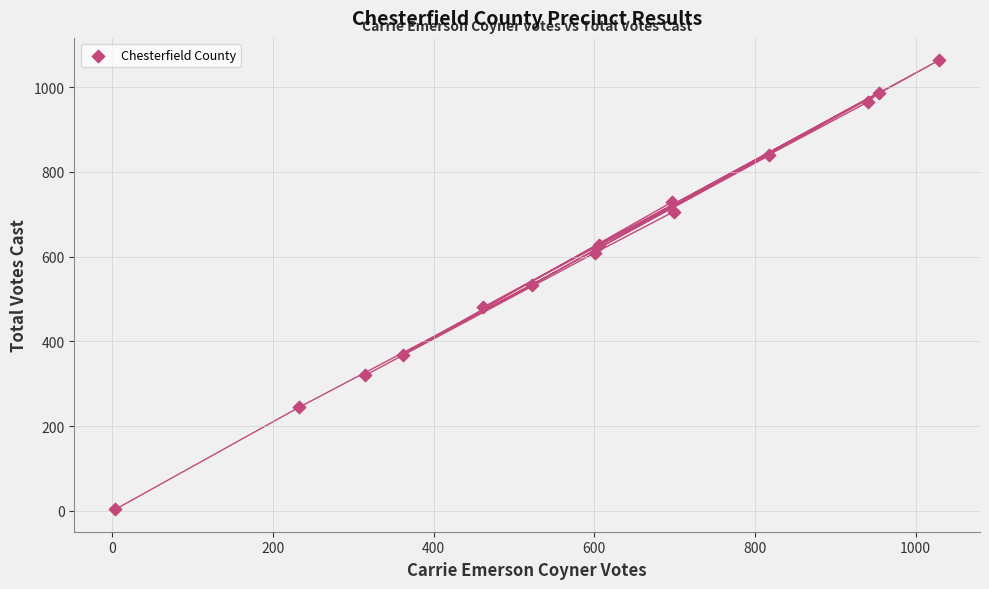

What is the range of Y values (max minus min)?

1059